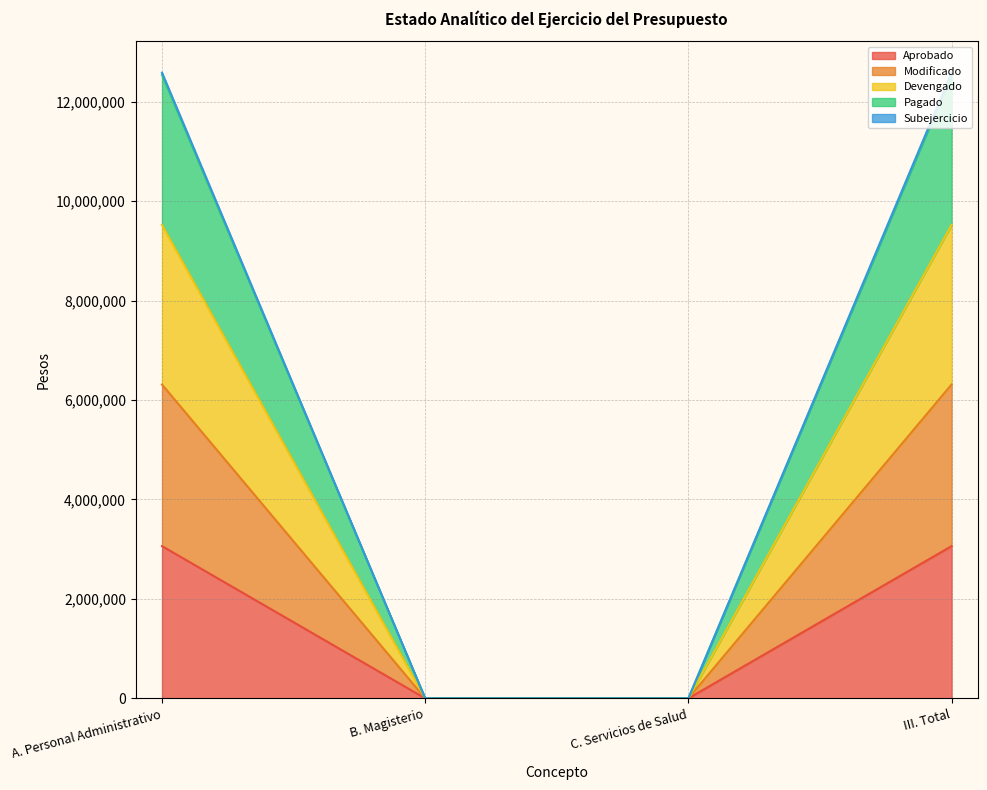

What is the total value across all series at III. Total?

12582474.0